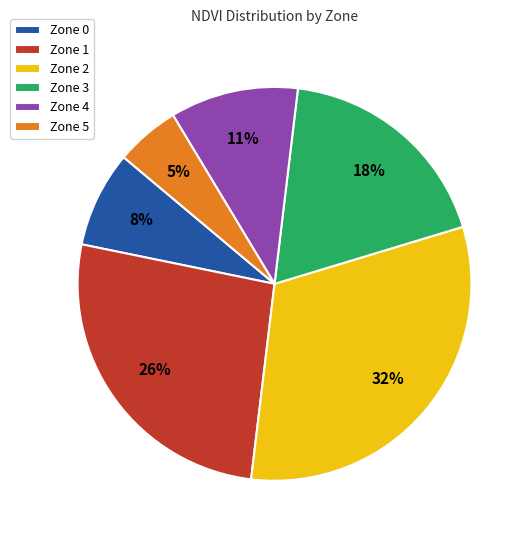

To the nearest percent, what percentage of the pie is Zone 0?

8%